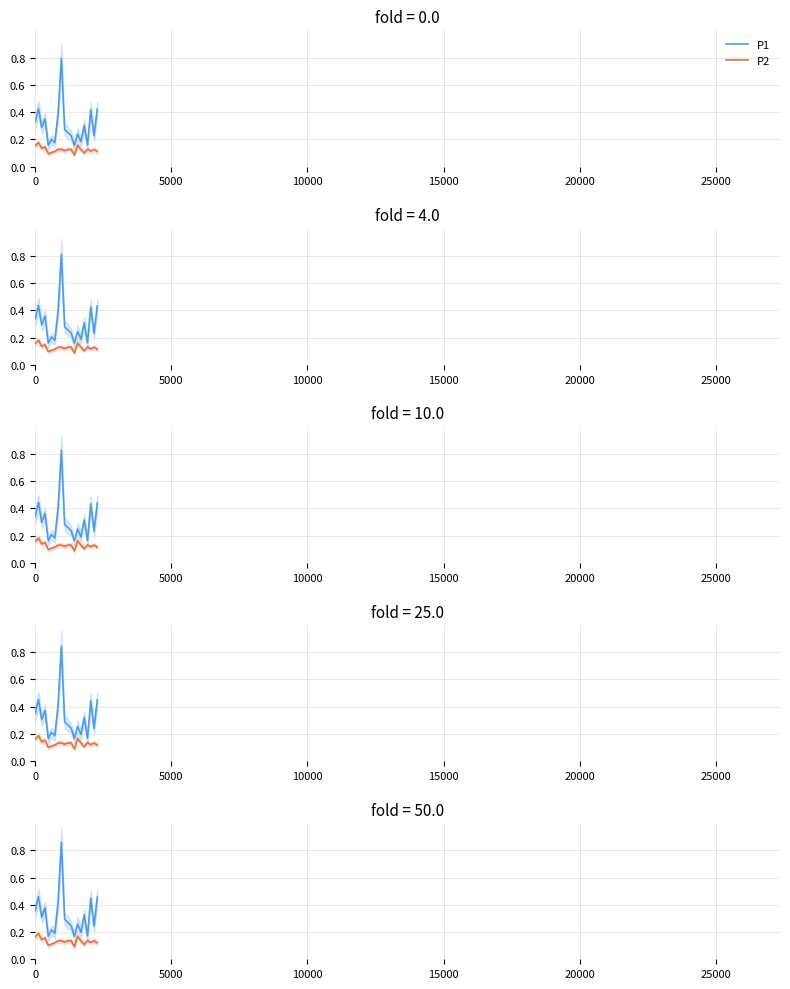

What is the sum of all P2 values?

2.7